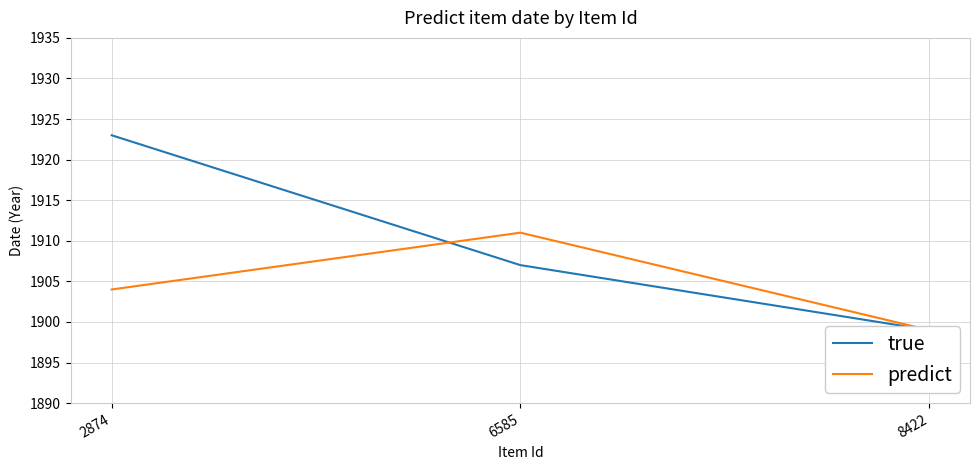

What are all the series names shown in the legend?

true, predict